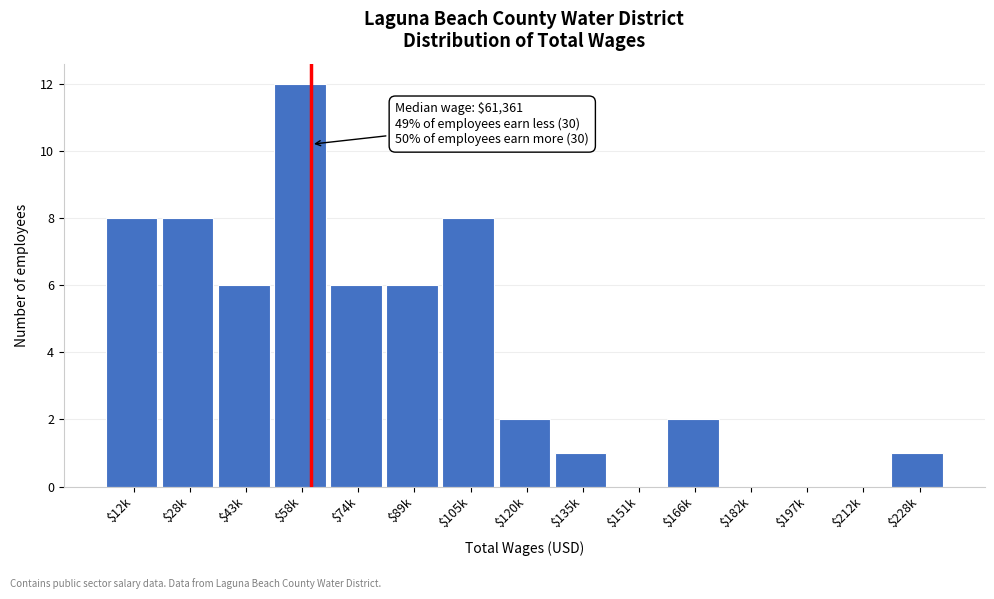

Which label corresponds to the largest value in the chart?

$58k